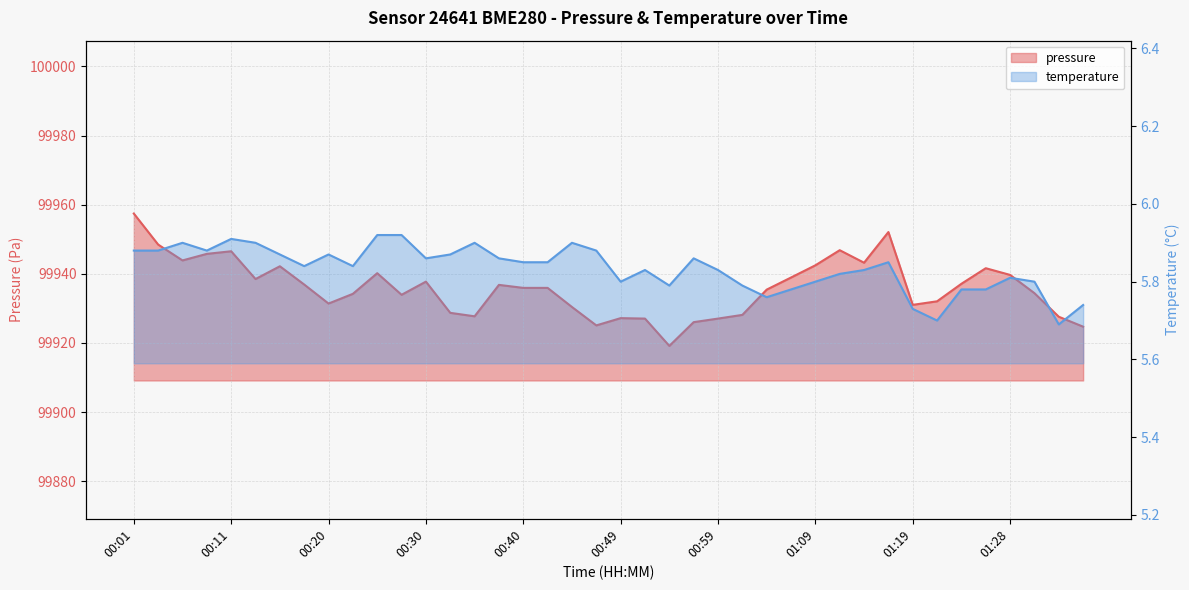

Which category has the lowest value across all series?

01:33